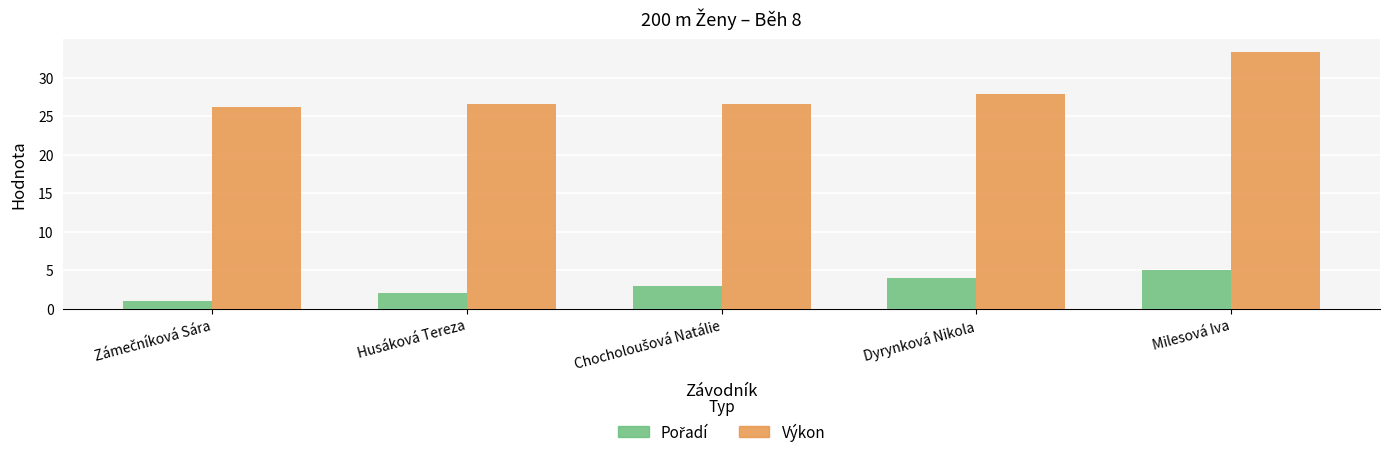

How many bars are there in each group?

2